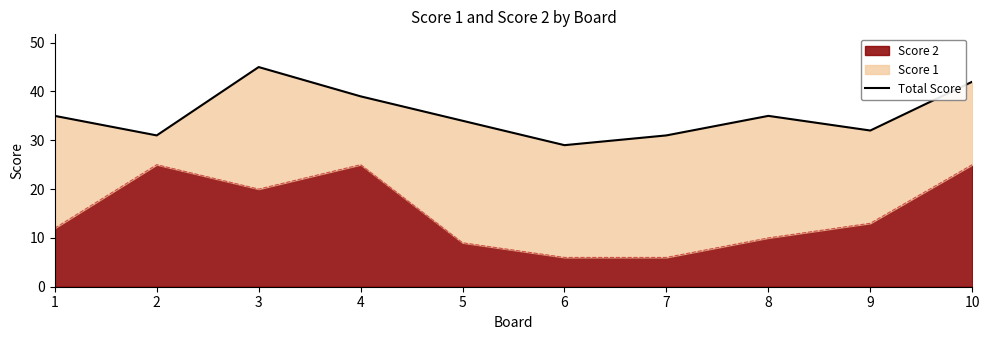

The value at 10 is 74. True or false?

False